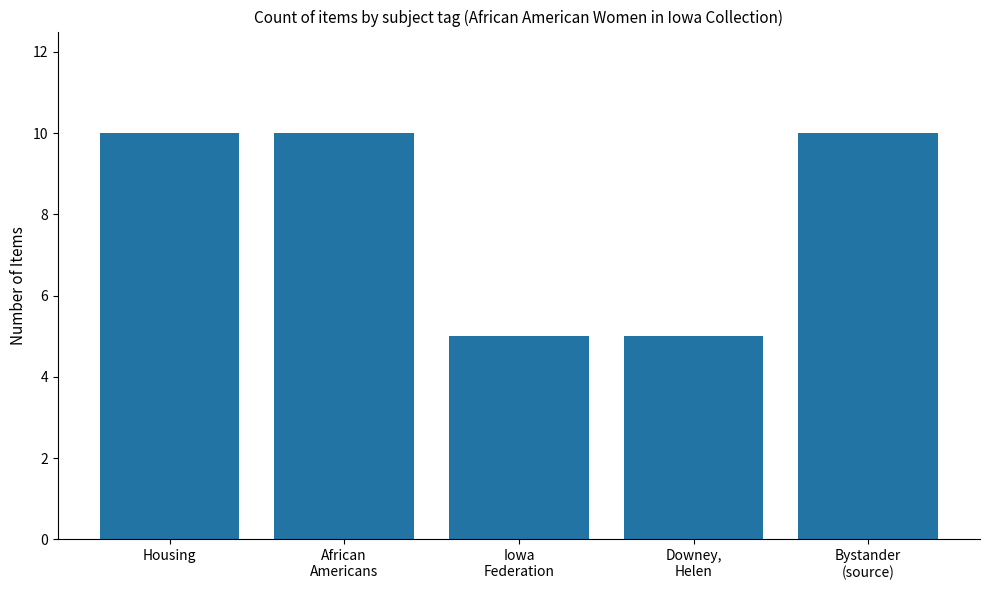

How many data points are less than 10?

2